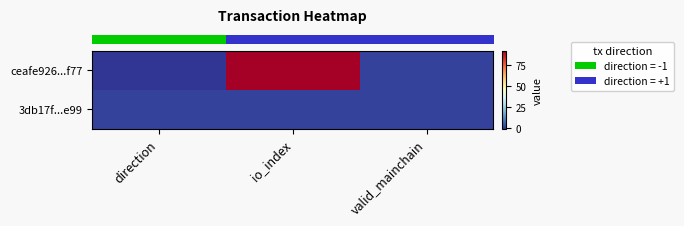

What is the difference between the highest and lowest values at io_index?

91